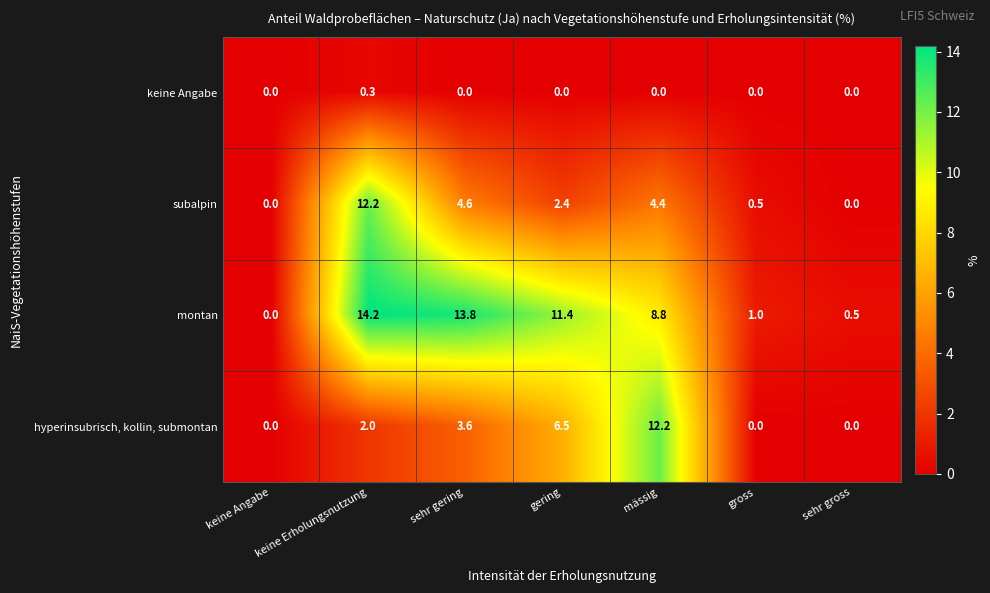

Rank the series at mässig from highest to lowest value.

hyperinsubrisch, kollin, submontan, montan, subalpin, keine Angabe